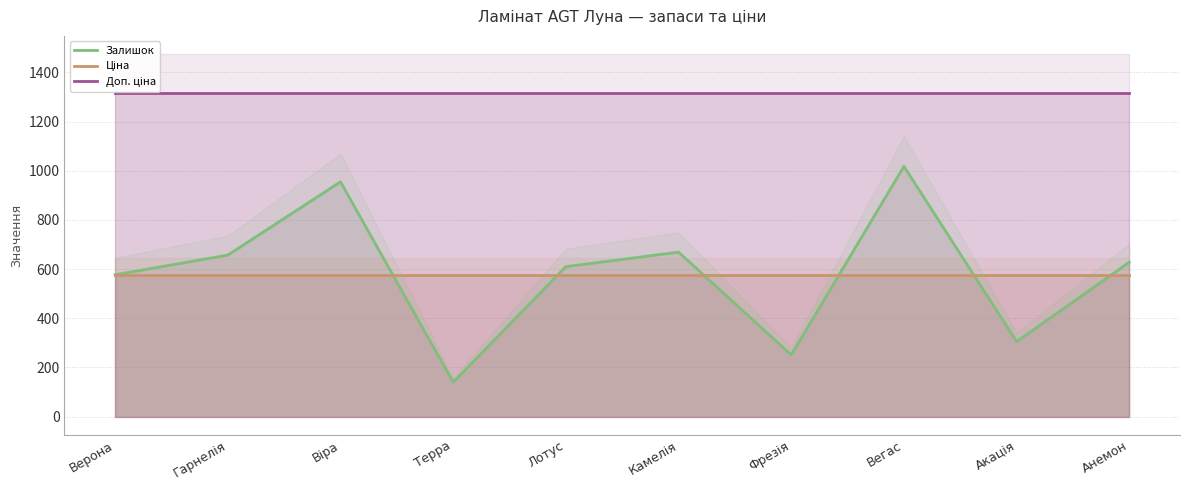

Where is Ціна nearest to the value 574?

Верона